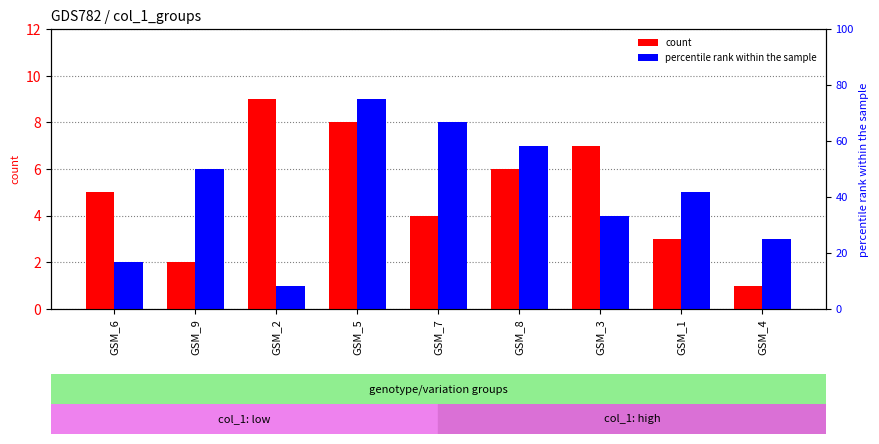

What is the label of the 7th bar from the right?

GSM_2